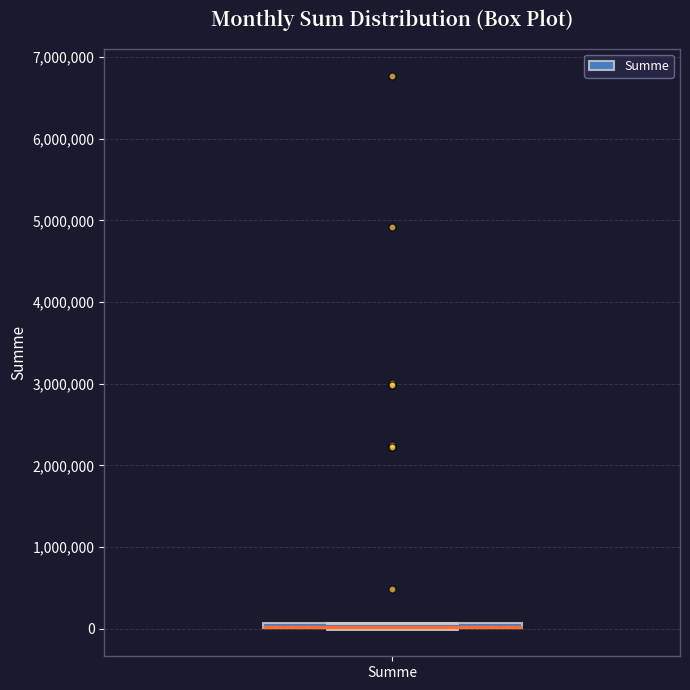

Where is the upper edge of the box for Summe on the y-axis? The values are not printed on the chart, so give them approximately, as read against the axis.

100000